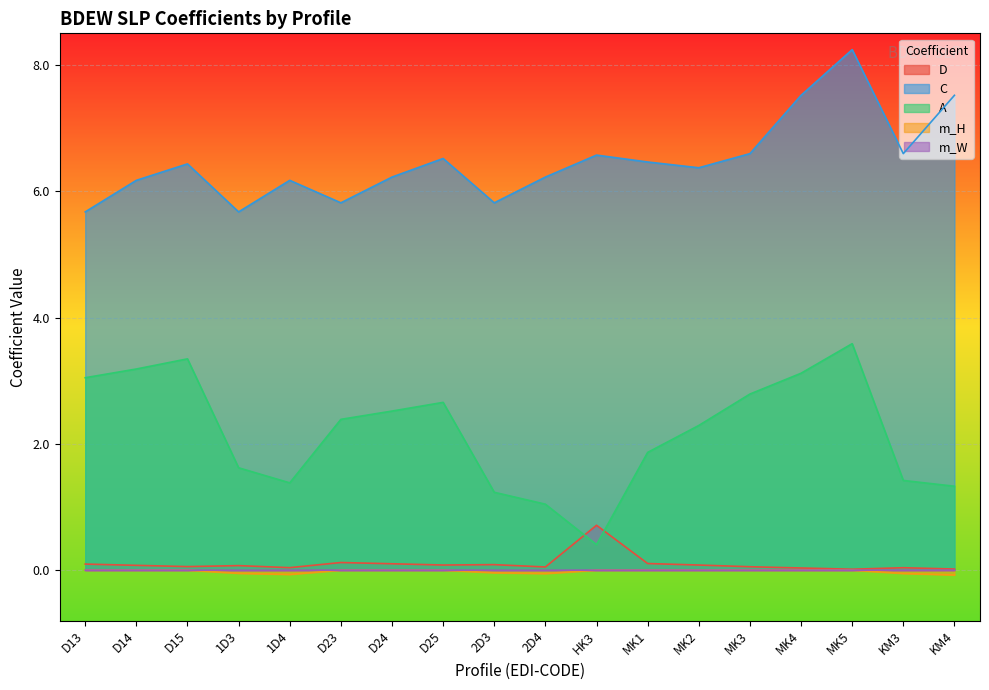

Which category has the highest value across all series?

MK5